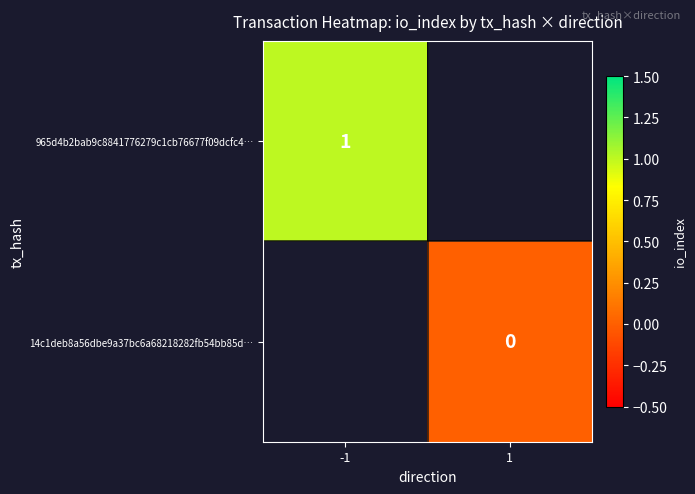

What is the maximum value shown in the chart?

1.0